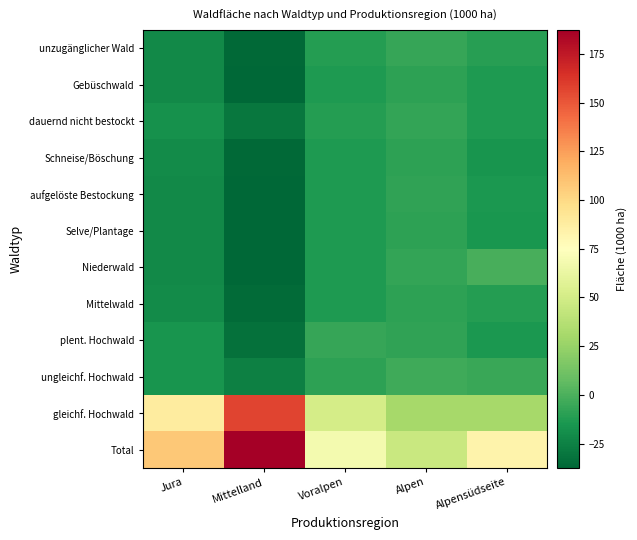

Which series has the largest total across all categories?

Total